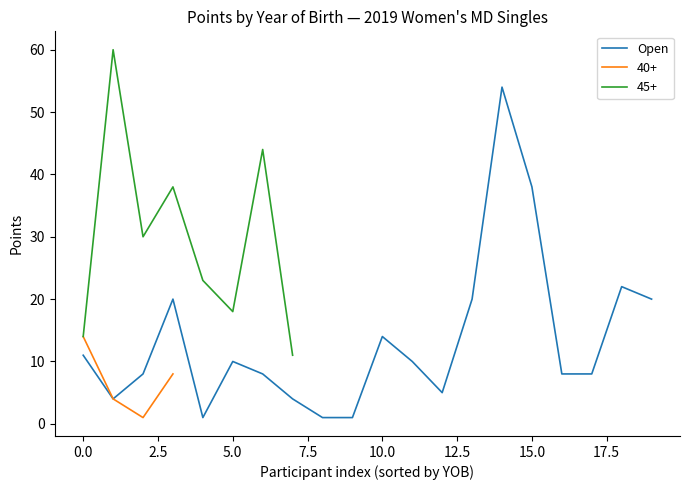

At which label is the value closest to 27?

18